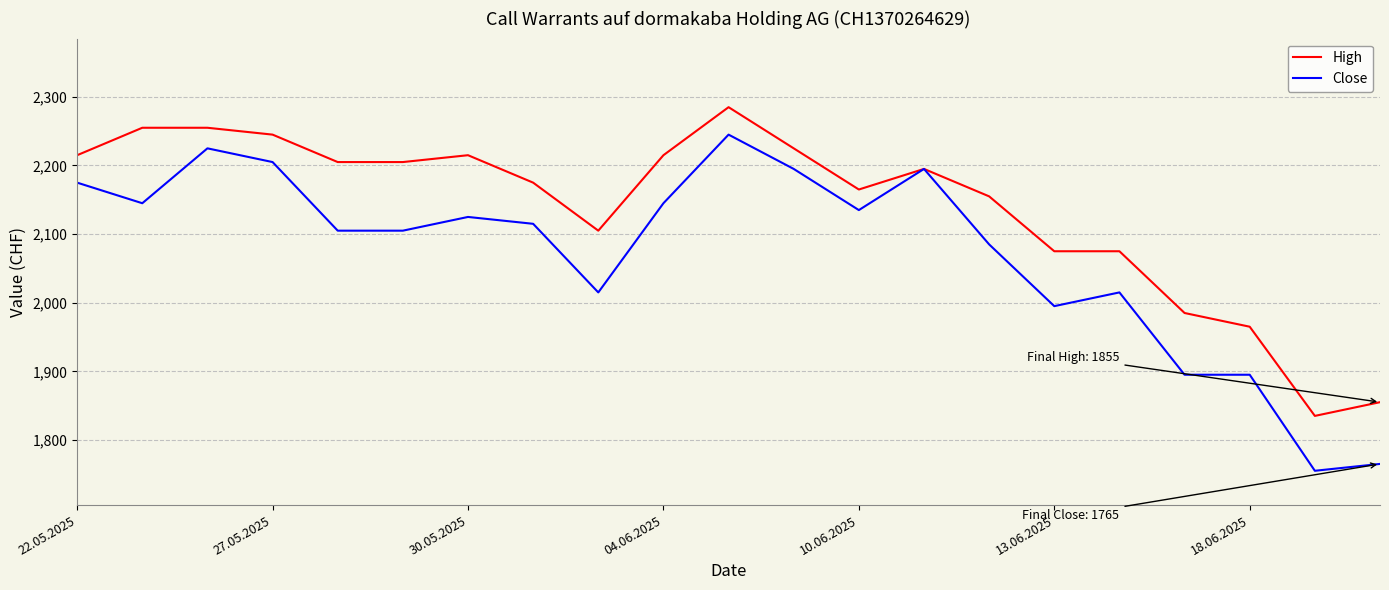

How many values in the Close series are below 2115?

10